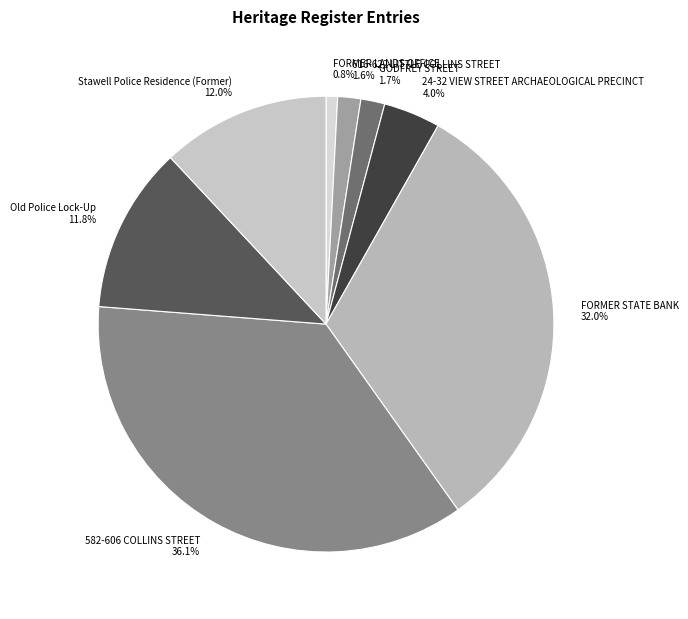

Does any single category account for the majority?

No